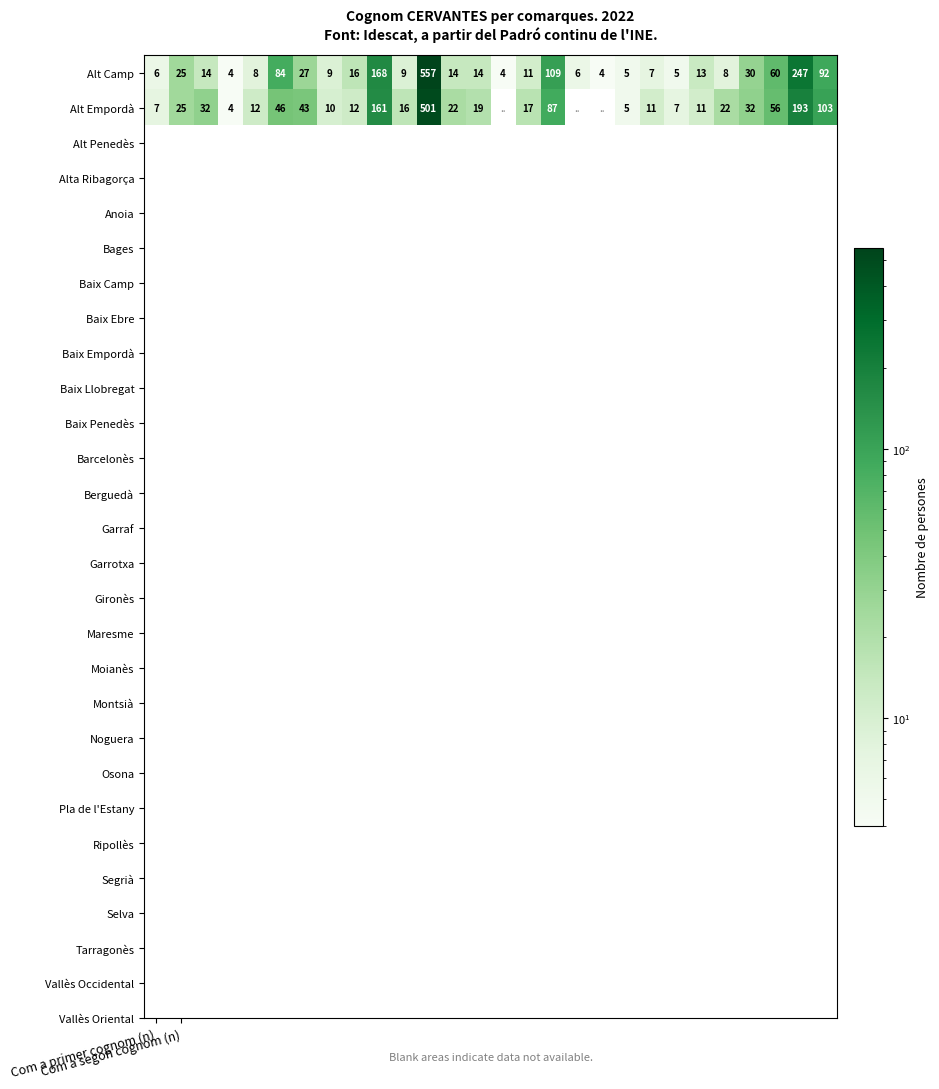

What is the difference between the maximum and second lowest values in the Alt Camp series?

553